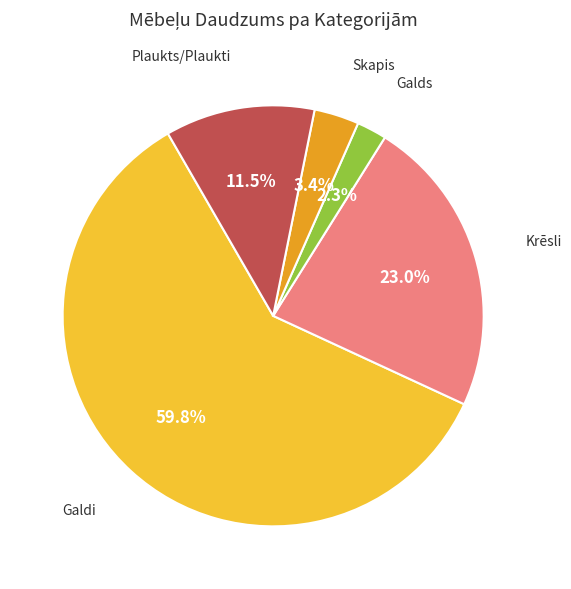

How many slices are in this pie chart?

5